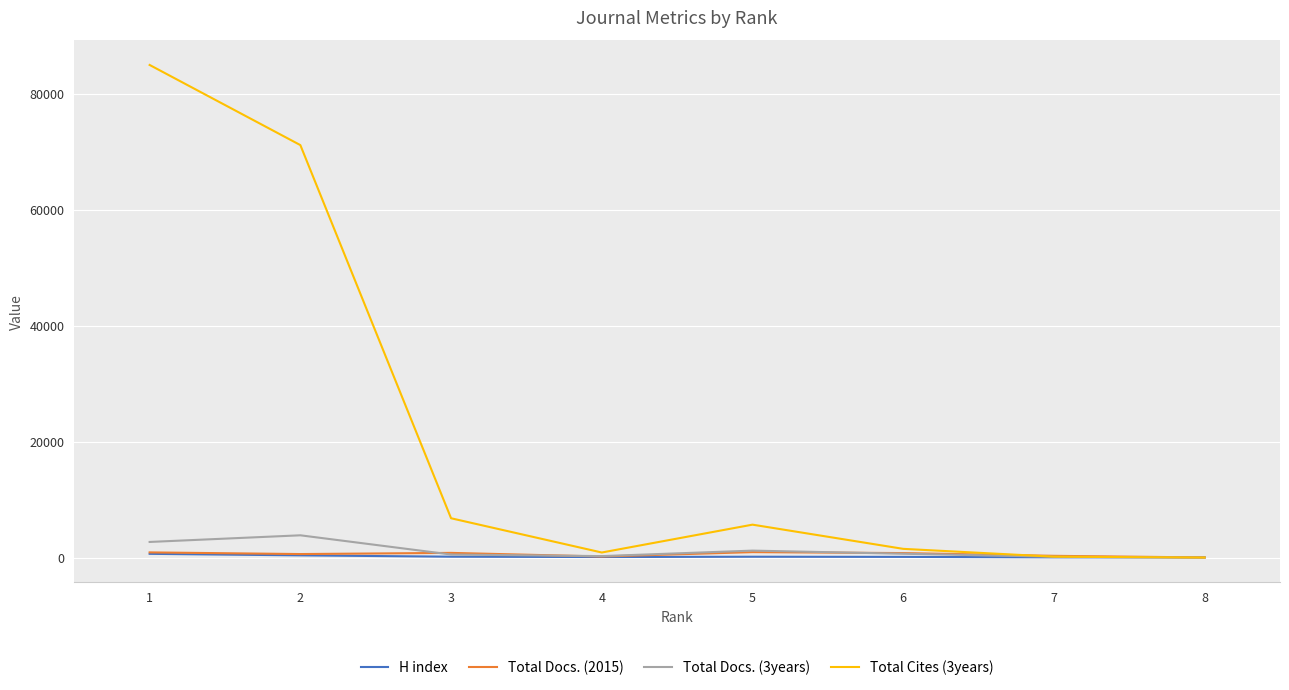

Between 3 and 7, which series saw the biggest shift?

Total Cites (3years)